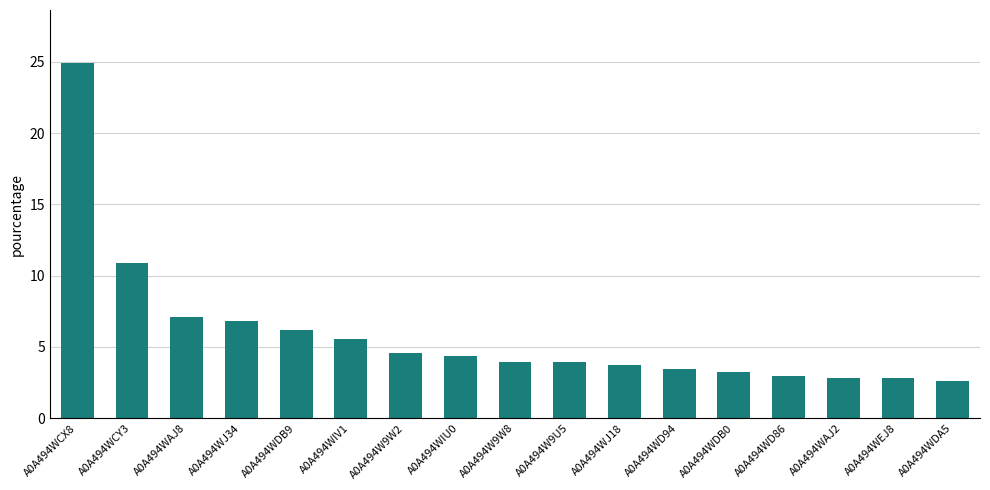

The value at A0A494WDB9 is 9.4. True or false?

False